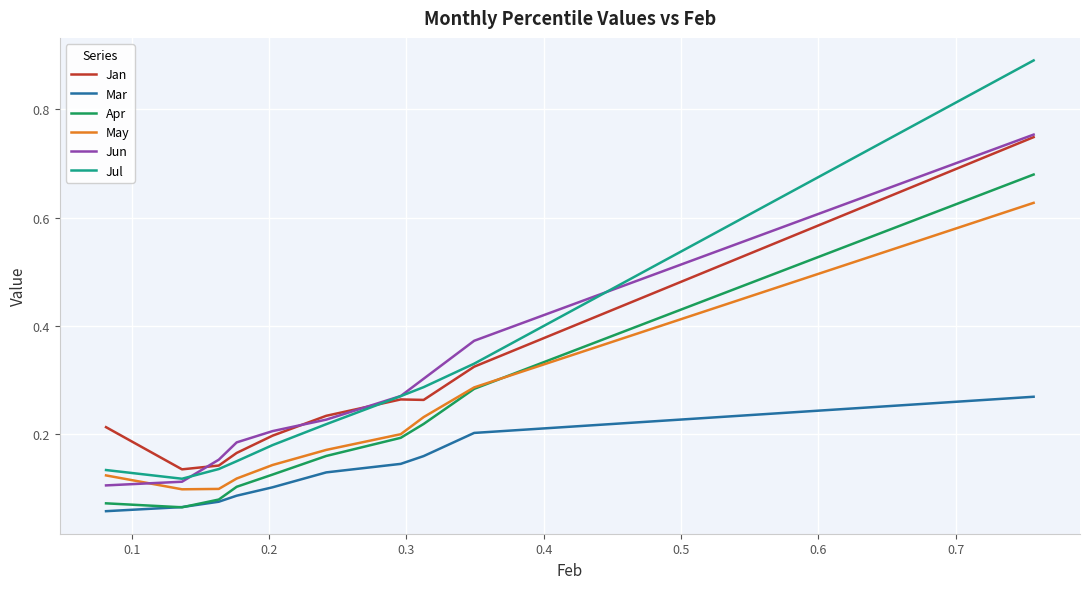

True or false: Apr and Jan cross at least once.

False